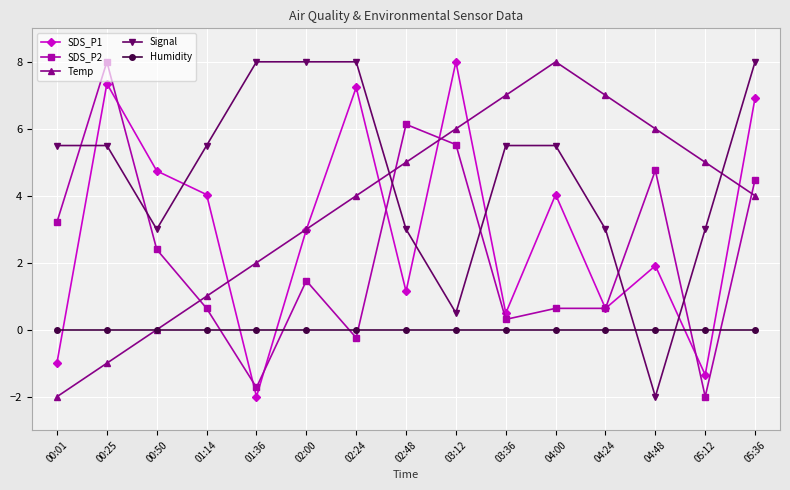

At 00:25, list the series in order from largest to smallest.

SDS_P2, SDS_P1, Signal, Humidity, Temp